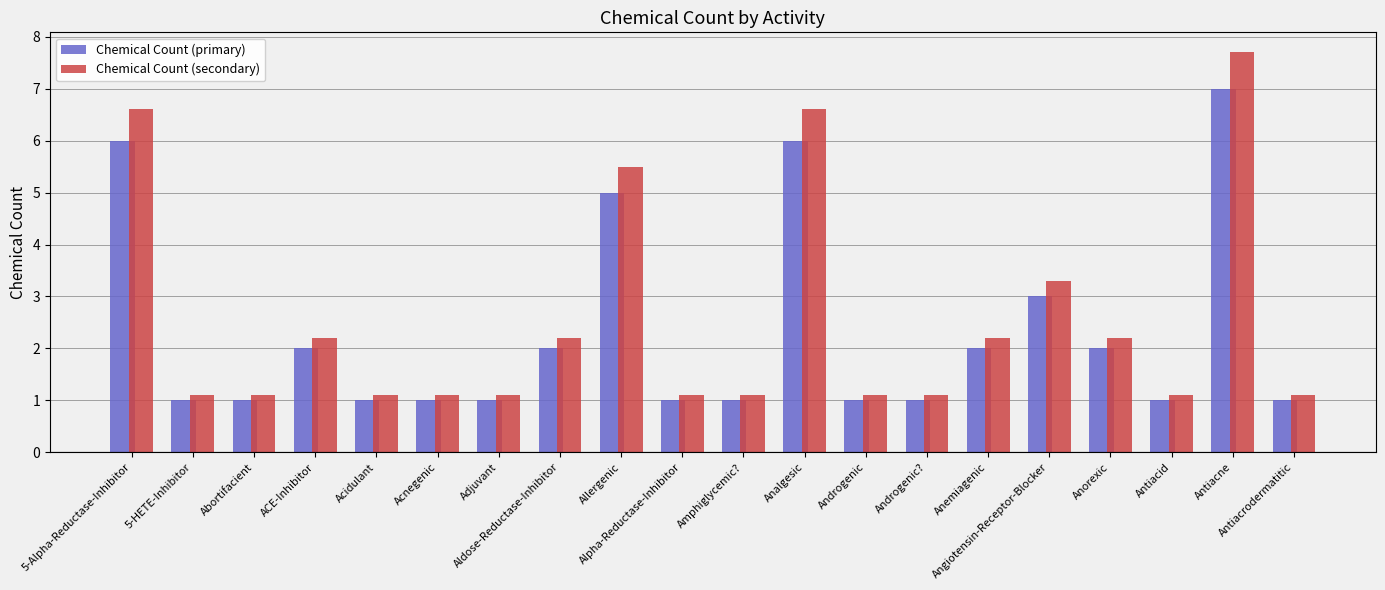

Rank the series at Anemiagenic from lowest to highest value.

Chemical Count (primary), Chemical Count (secondary)